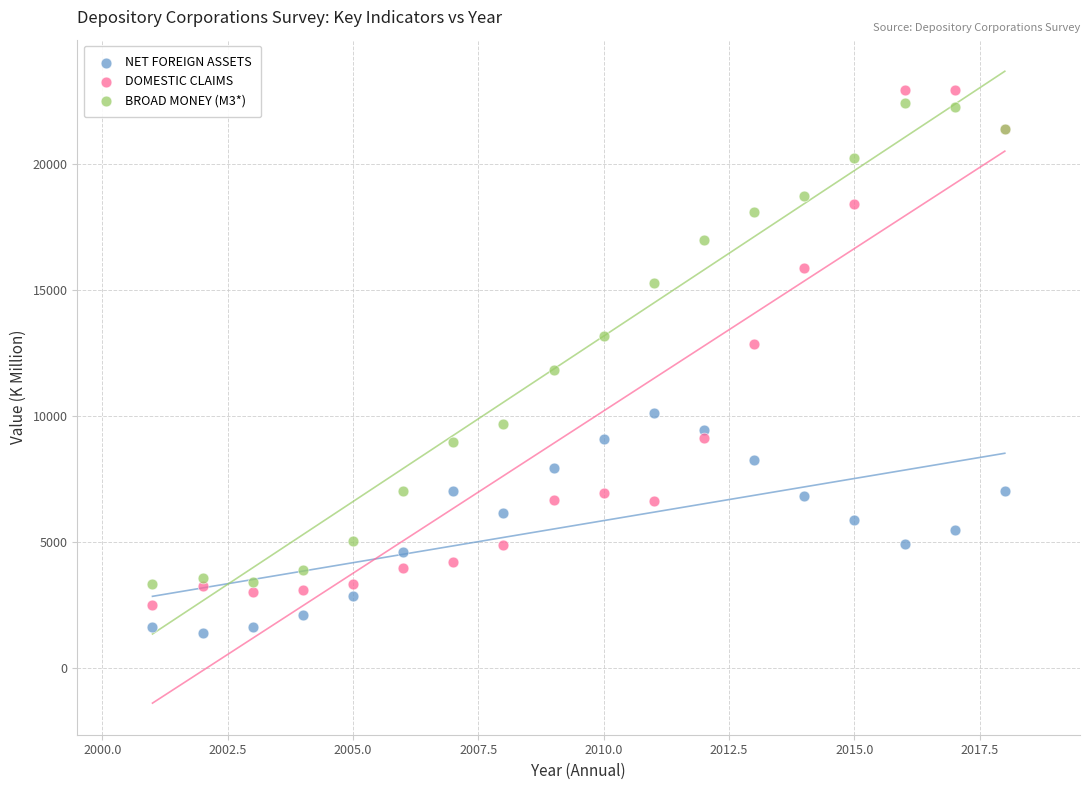

Which series has the largest Y range (max minus min)?

DOMESTIC CLAIMS